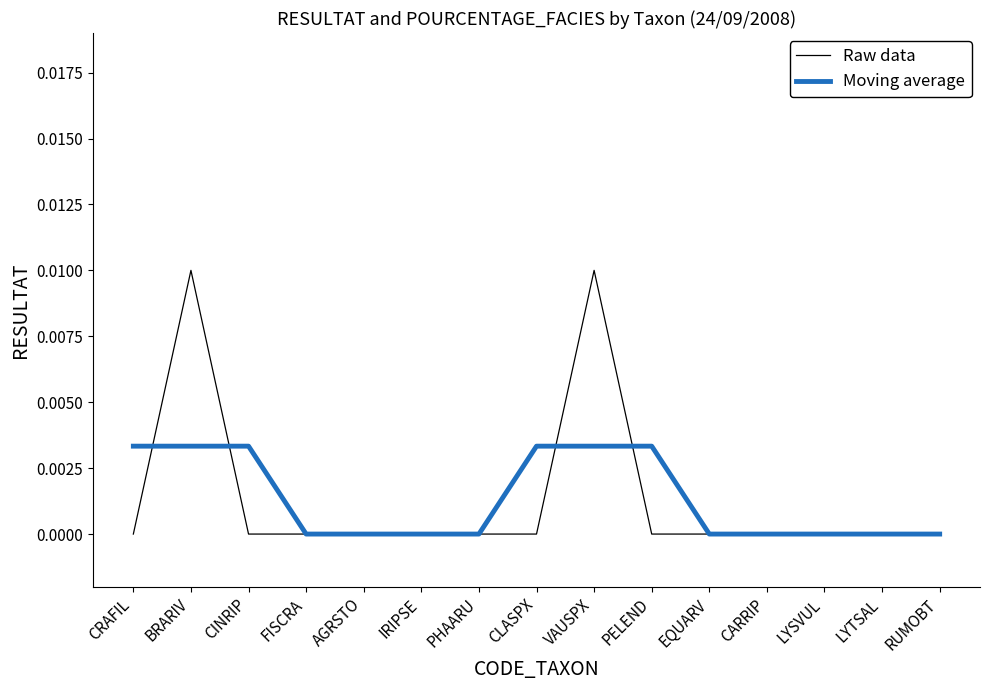

Does the chart display data point markers on the line(s)?

No